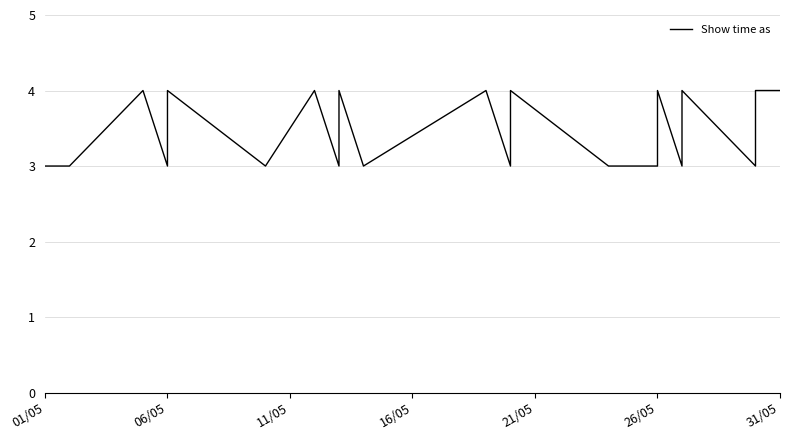

How many points are lower than both their immediate neighbors (excluding endpoints)?

6